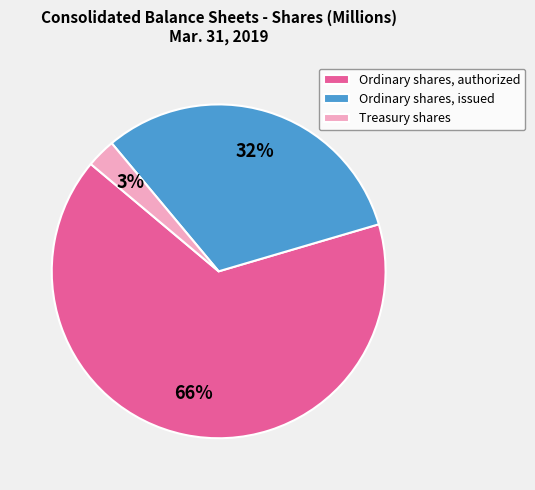

Approximately how many times larger is the value at Ordinary shares, issued compared to Ordinary shares, authorized?

0.5